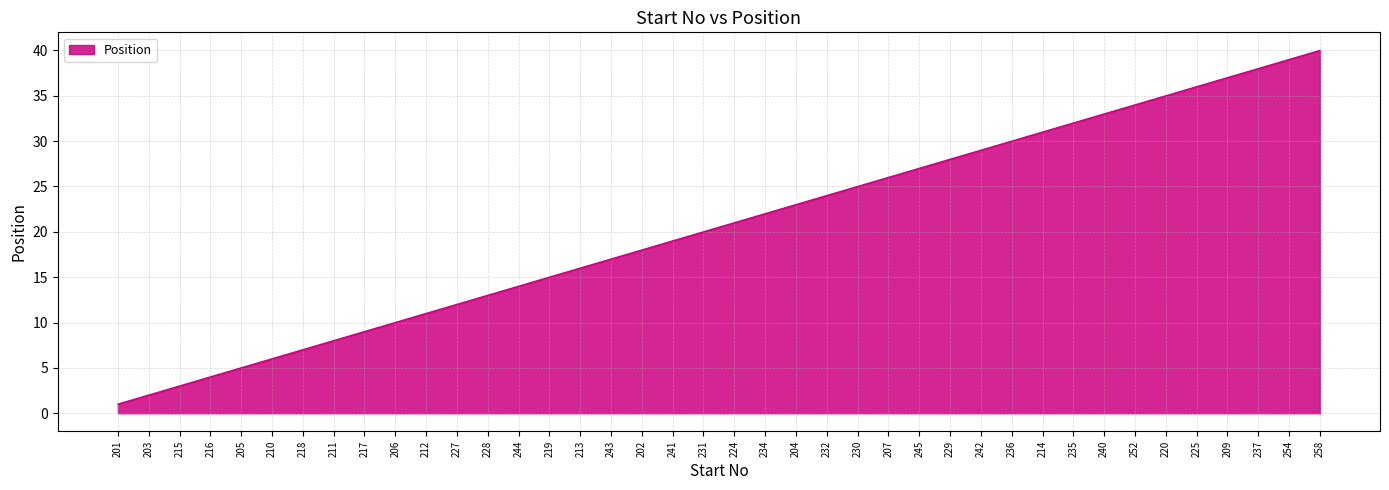

Reading left to right, what are all the values shown in this chart?

1	2	3	4	5	6	7	8	9	10	11	12	13	14	15	16	17	18	19	20	21	22	23	24	25	26	27	28	29	30	31	32	33	34	35	36	37	38	39	40